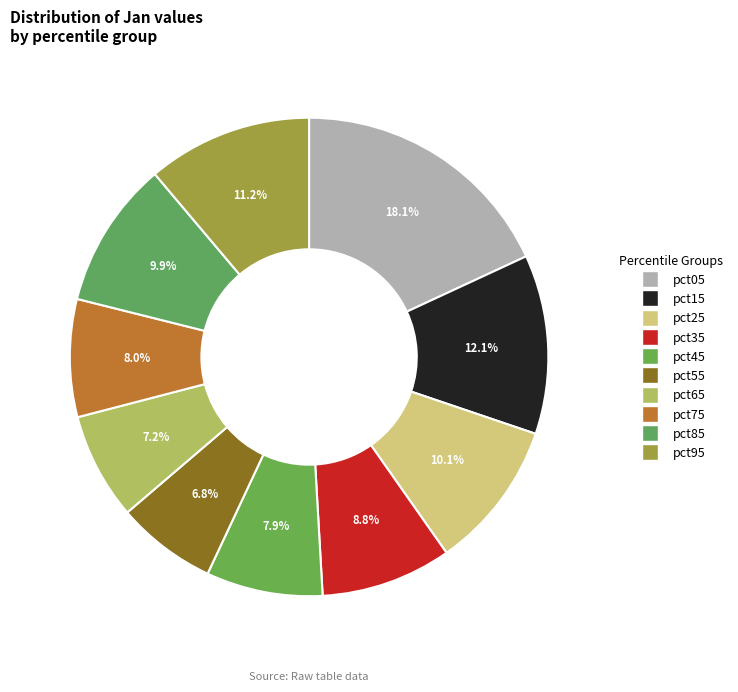

How many slices are in this pie chart?

10